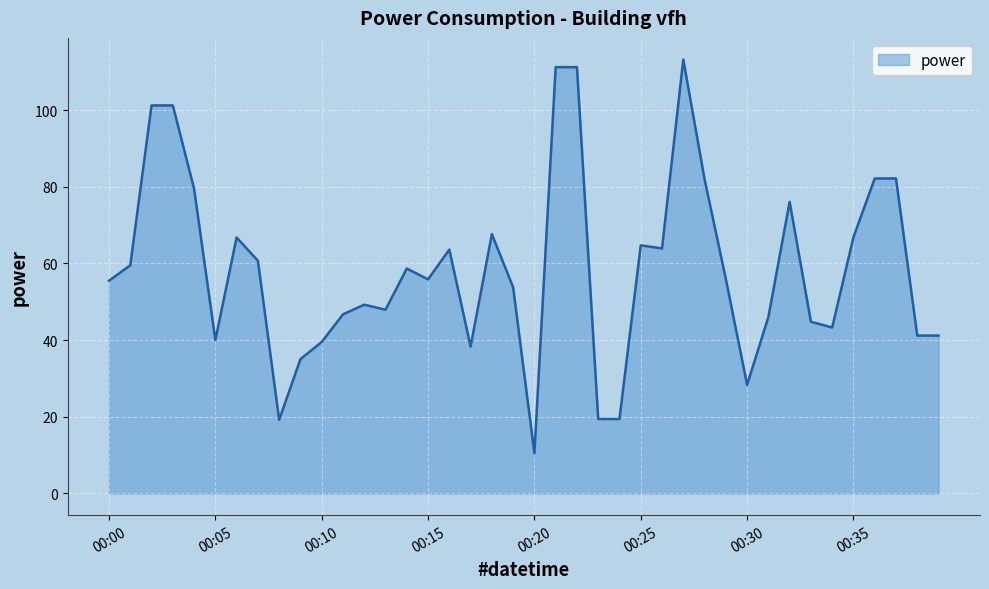

What is the maximum value shown in the chart?

113.2